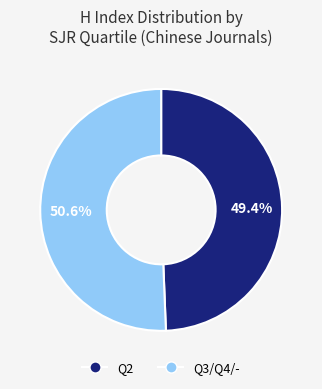

Is there any slice that represents more than half of the pie?

Yes